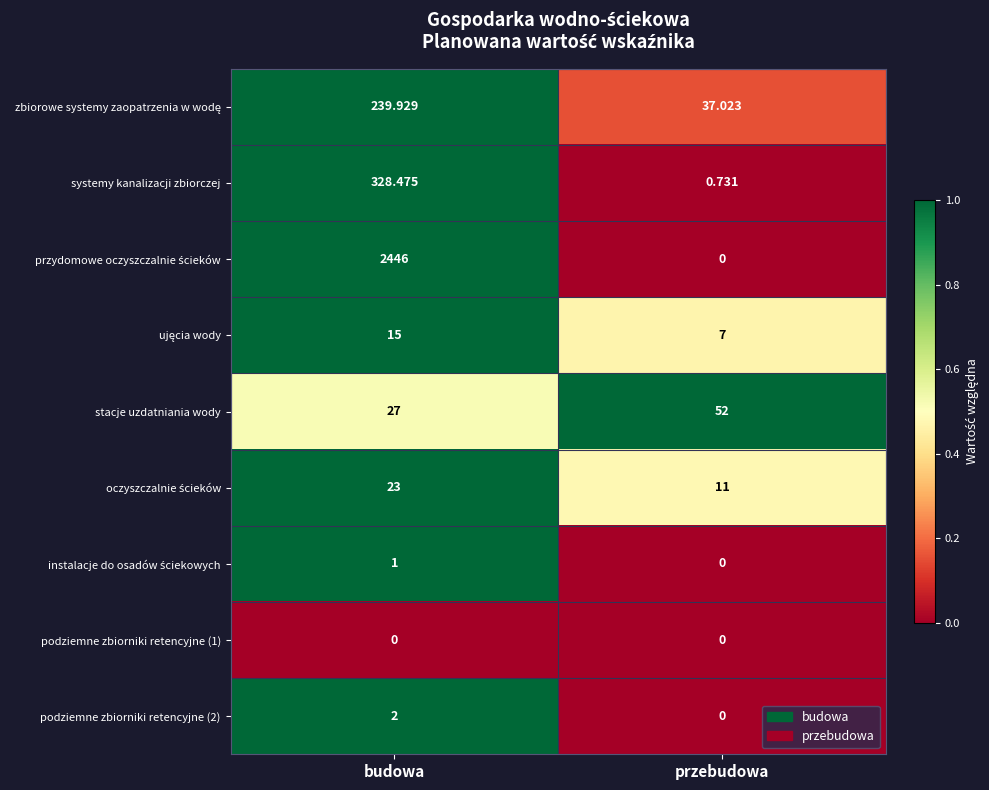

At which category is the sum across all series the highest?

budowa